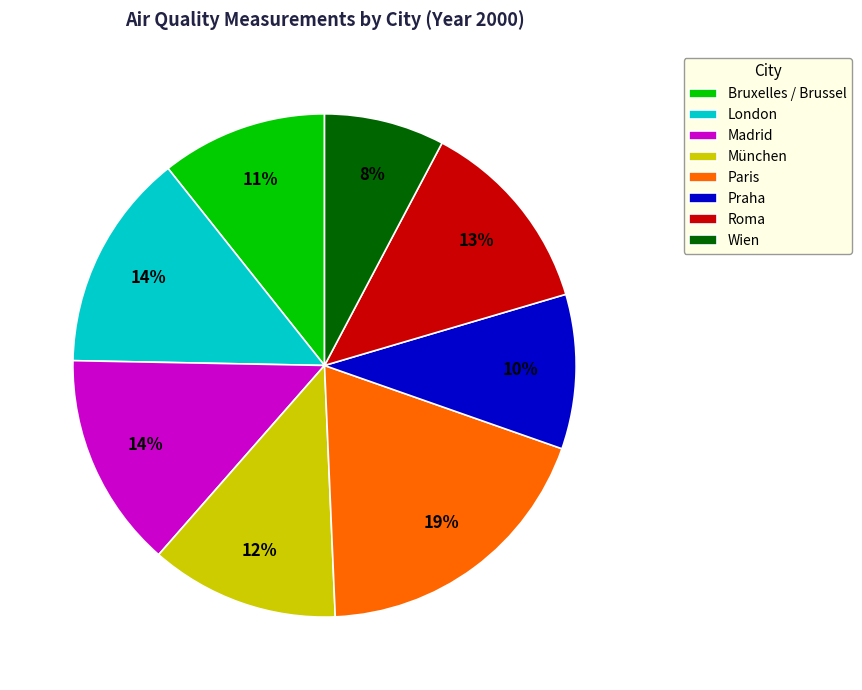

How many segments does this pie chart have?

8